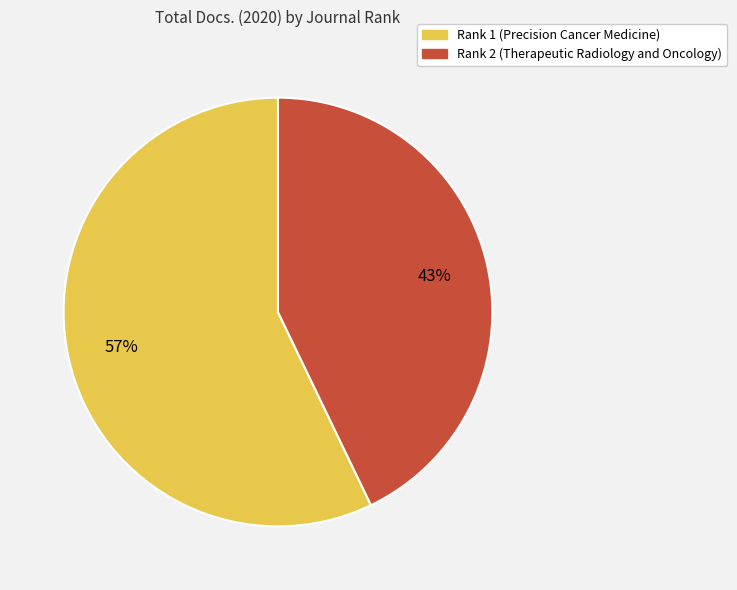

To the nearest percent, what is the combined percentage of Rank 1 (Precision Cancer Medicine) and Rank 2 (Therapeutic Radiology and Oncology)?

100%